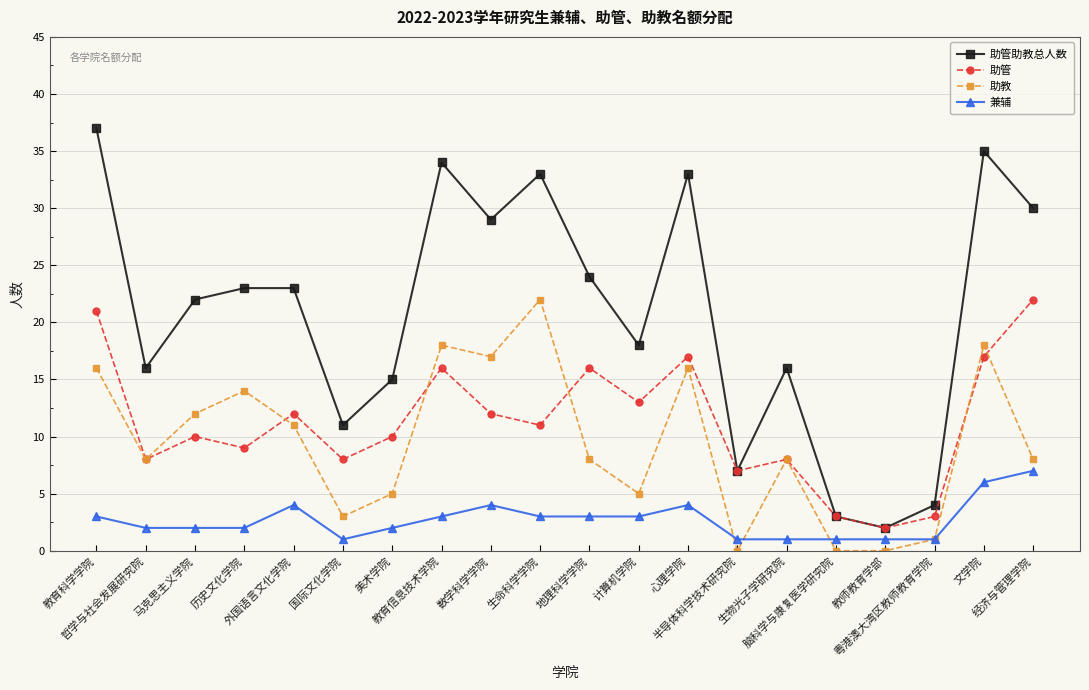

True or false: 兼辅 has more than 0 interior local peaks.

True